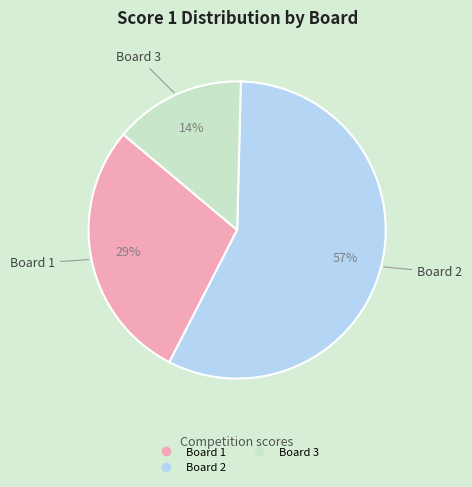

Is there a majority slice in this chart?

Yes